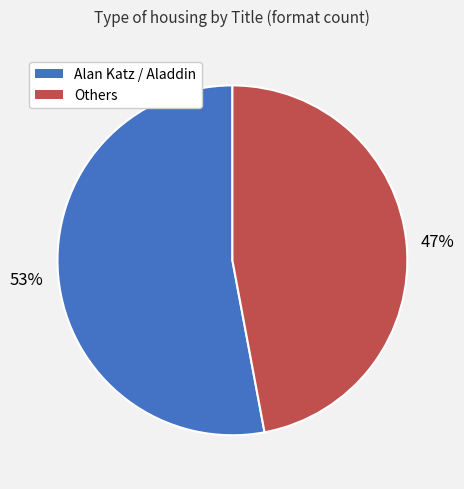

The Alan Katz / Aladdin slice represents 53% of the pie. True or false?

True